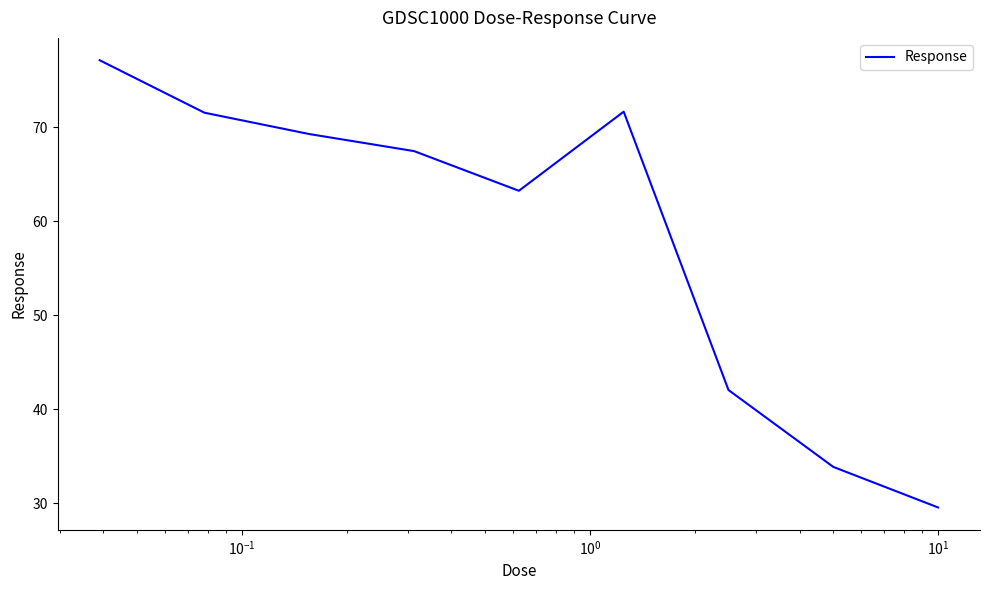

What is the minimum value shown in the chart?

29.5